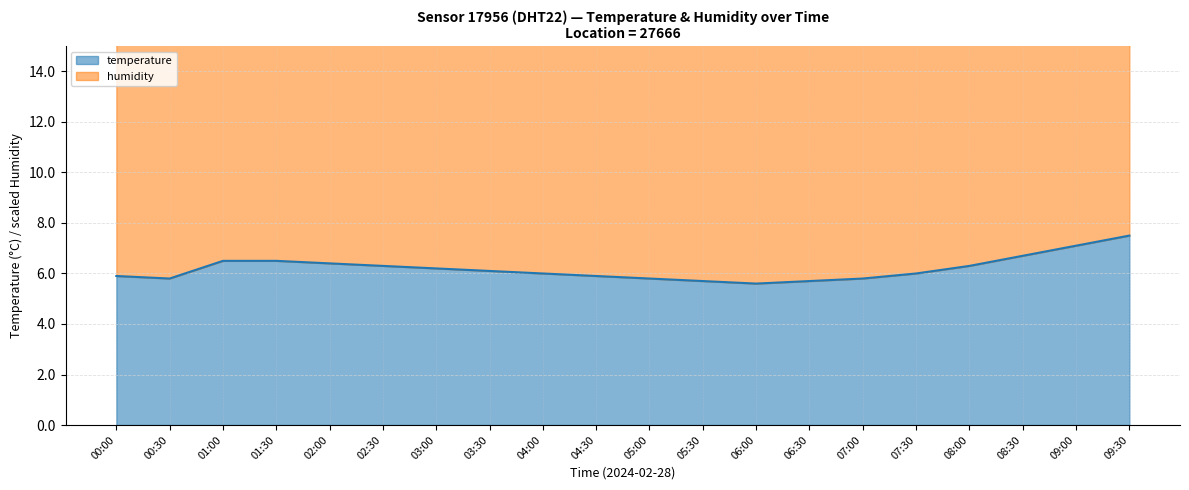

What is the ratio of the value at 09:30 to the value at 00:00?

1.3